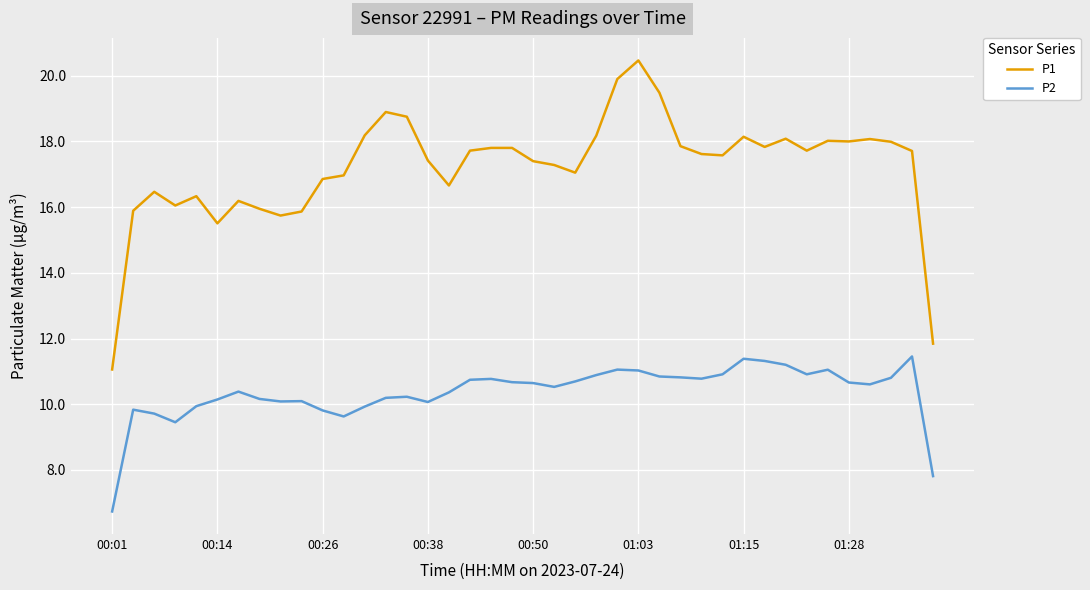

What is the greatest value displayed?

20.5